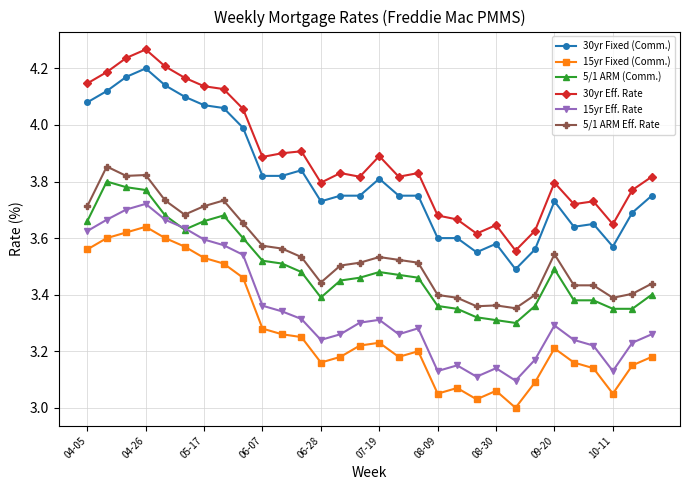

Which series has the largest total across all categories?

30yr Eff. Rate